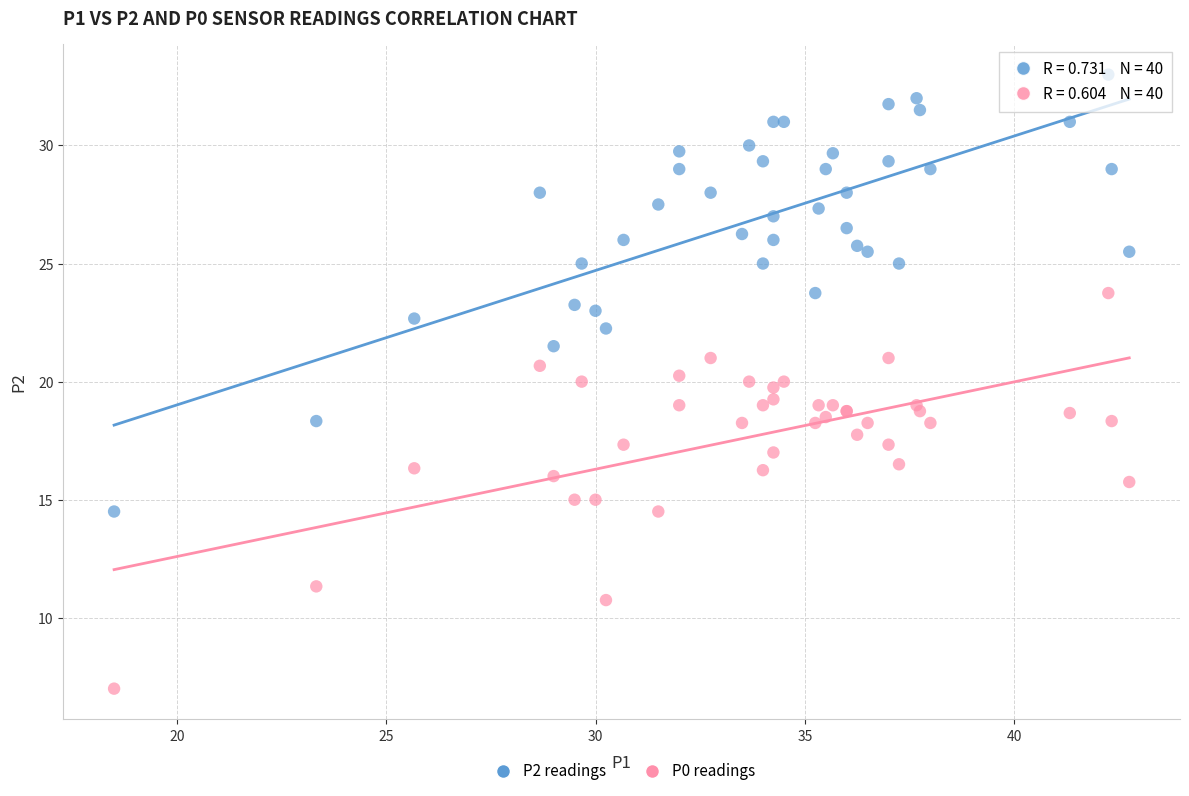

Which series contains the highest Y value?

P2 readings